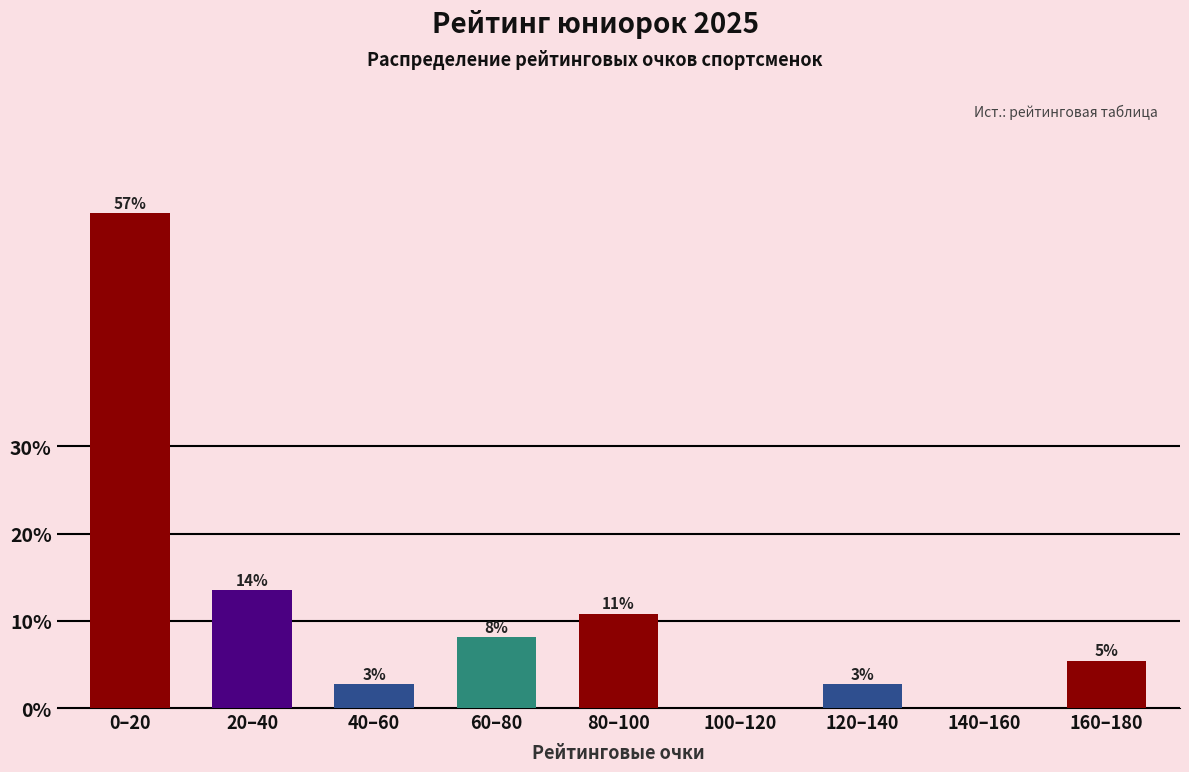

Are the bars horizontal?

No